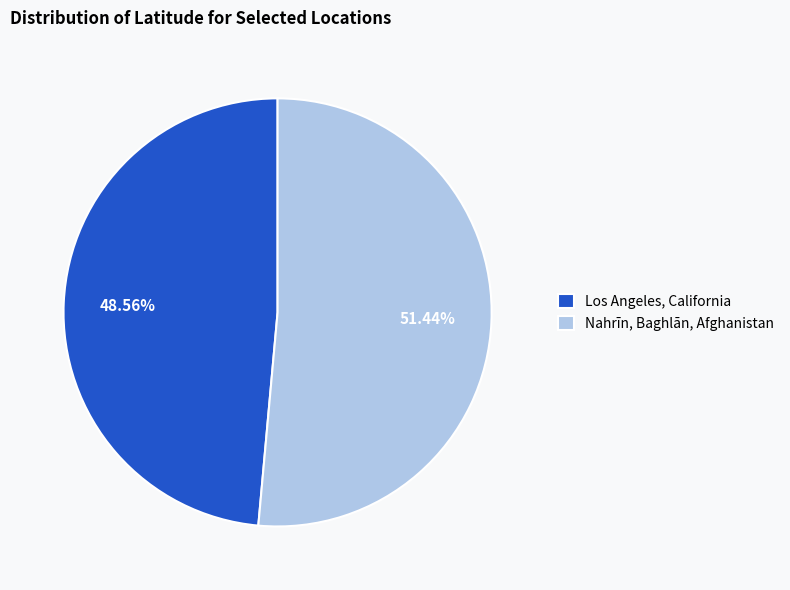

Which category has the biggest portion of the pie?

Nahrīn, Baghlān, Afghanistan